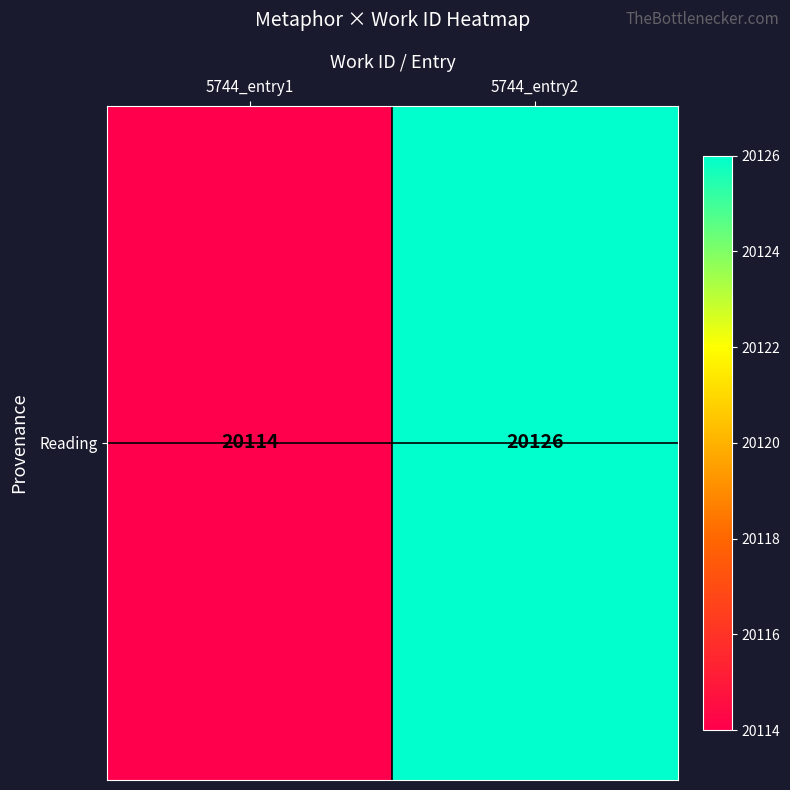

Reading left to right, what are all the values shown in this chart?

20114	20126